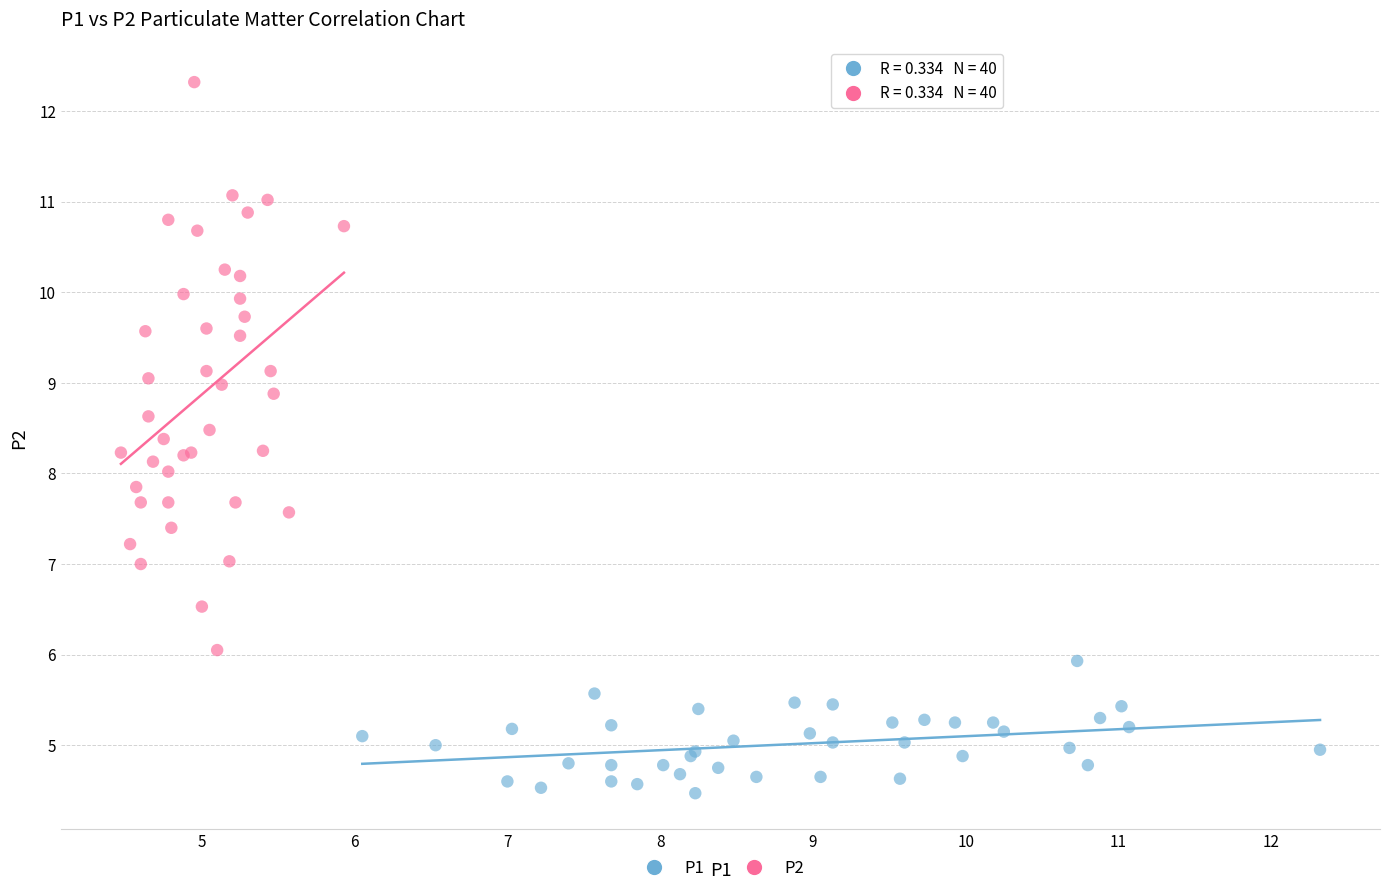

Which series contains the lowest Y value?

P1